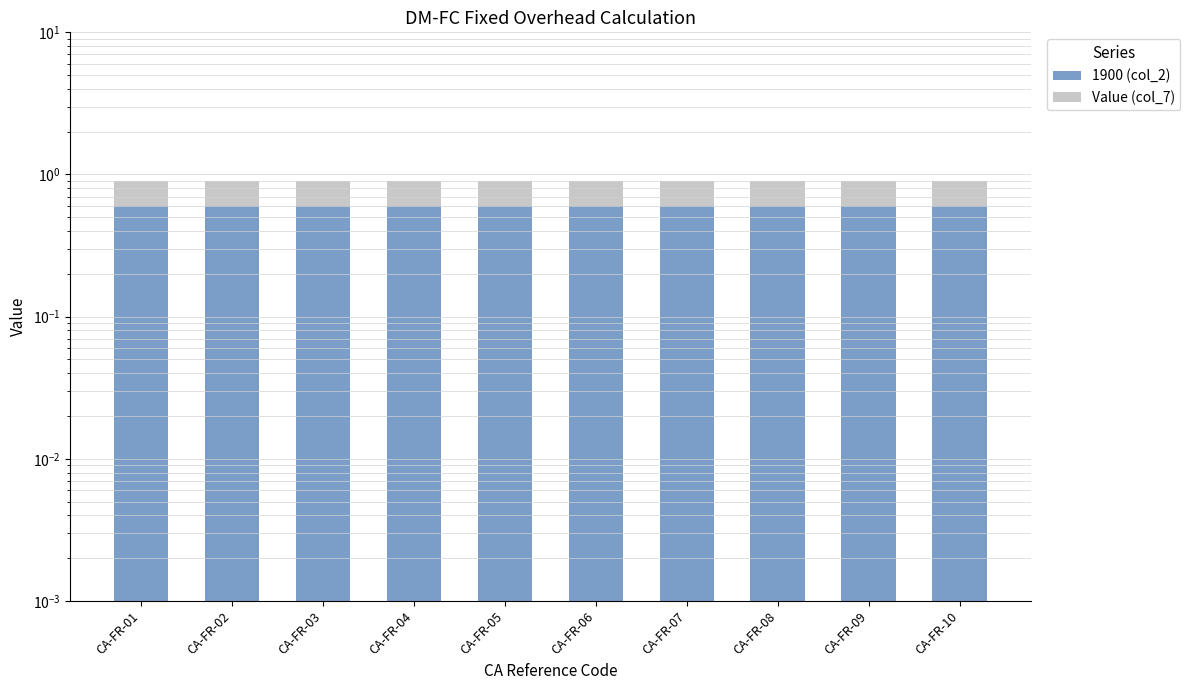

At which category does the chart reach its minimum across all series?

CA-FR-01